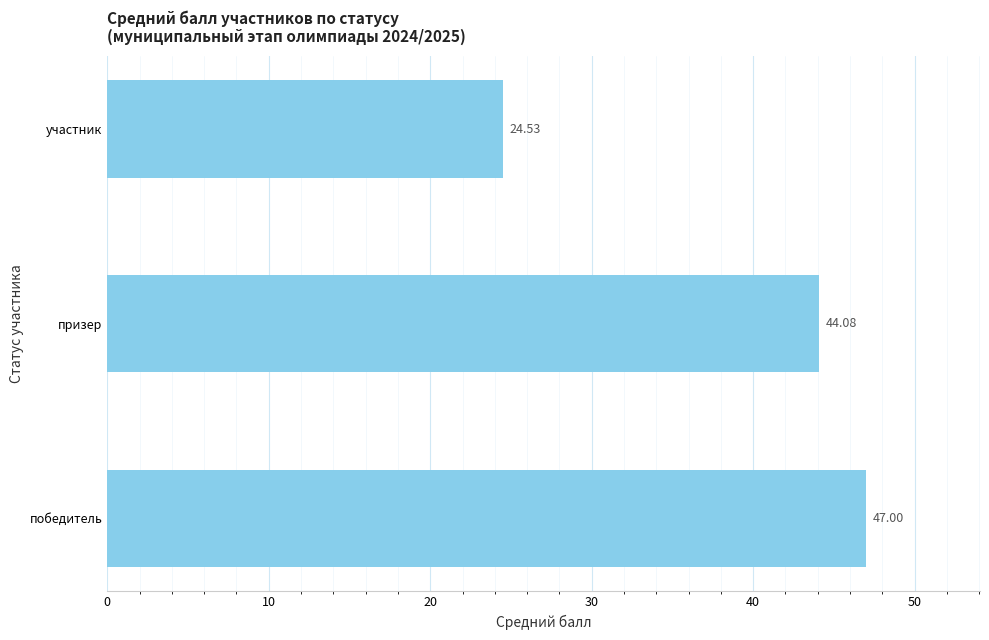

What is the difference between the values at призер and победитель?

2.9